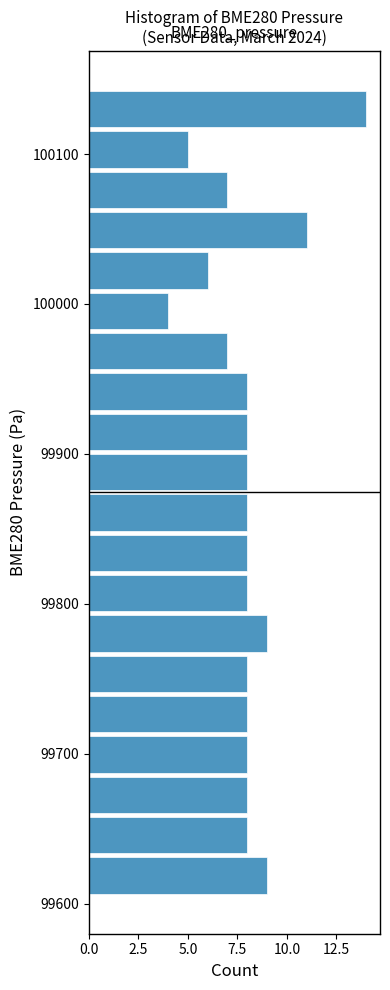

Around what value on the y-axis is the longest bar? Give the approximate position of its centre, as read against the axis.

100130